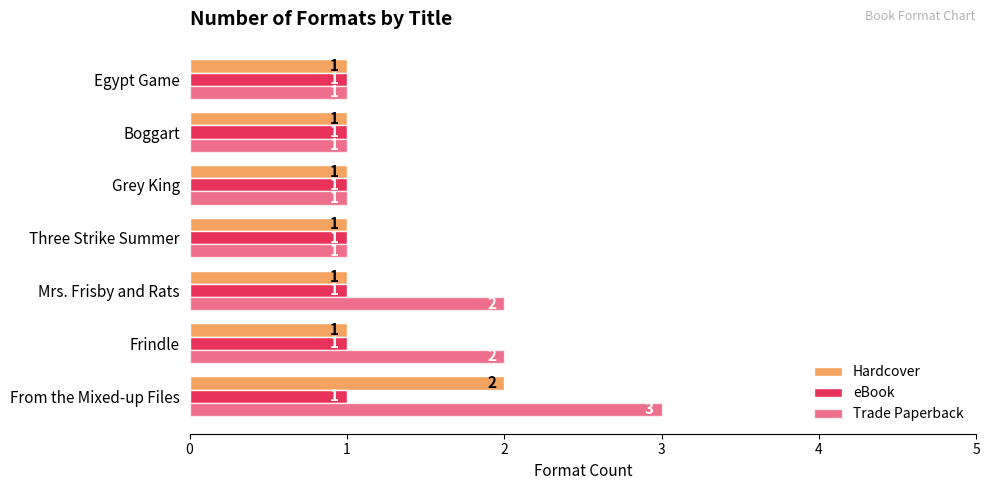

List the series in order of their overall mean, highest first.

Trade Paperback, Hardcover, eBook